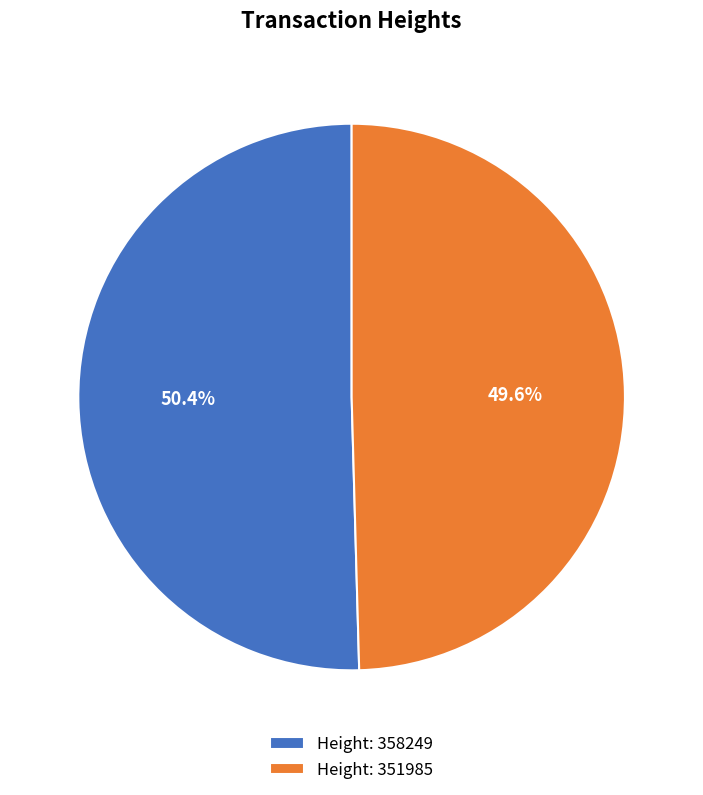

Approximately how many times larger is the value at Height: 351985 compared to Height: 358249?

1.0